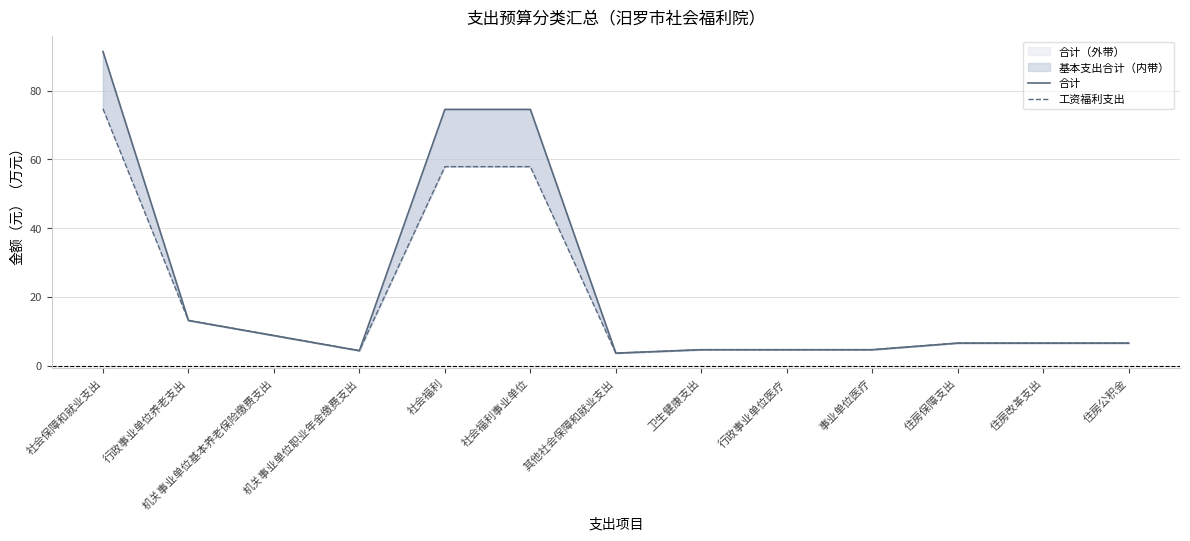

How many data points in 工资福利支出 are less than 6?

5